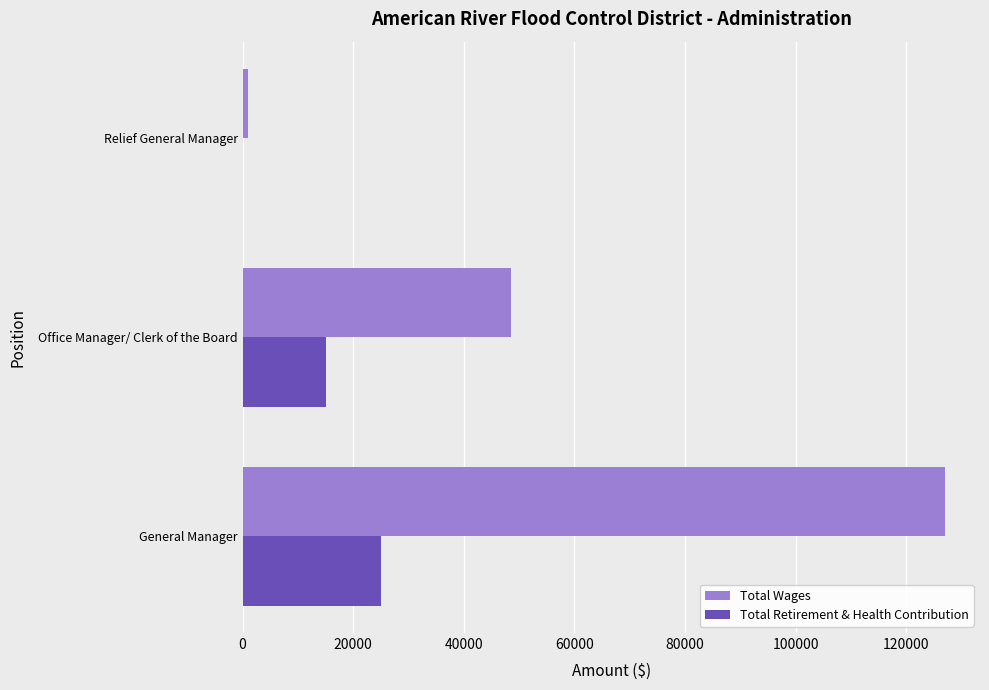

What is the total value across all series at Office Manager/ Clerk of the Board?

63568